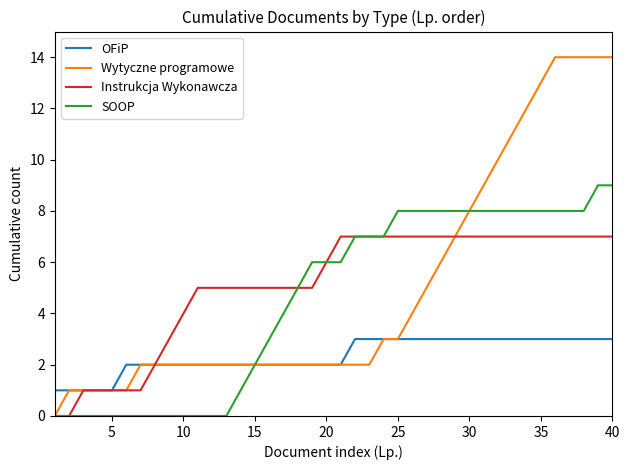

Rank the series by their maximum value, from highest to lowest.

Wytyczne programowe, SOOP, Instrukcja Wykonawcza, OFiP